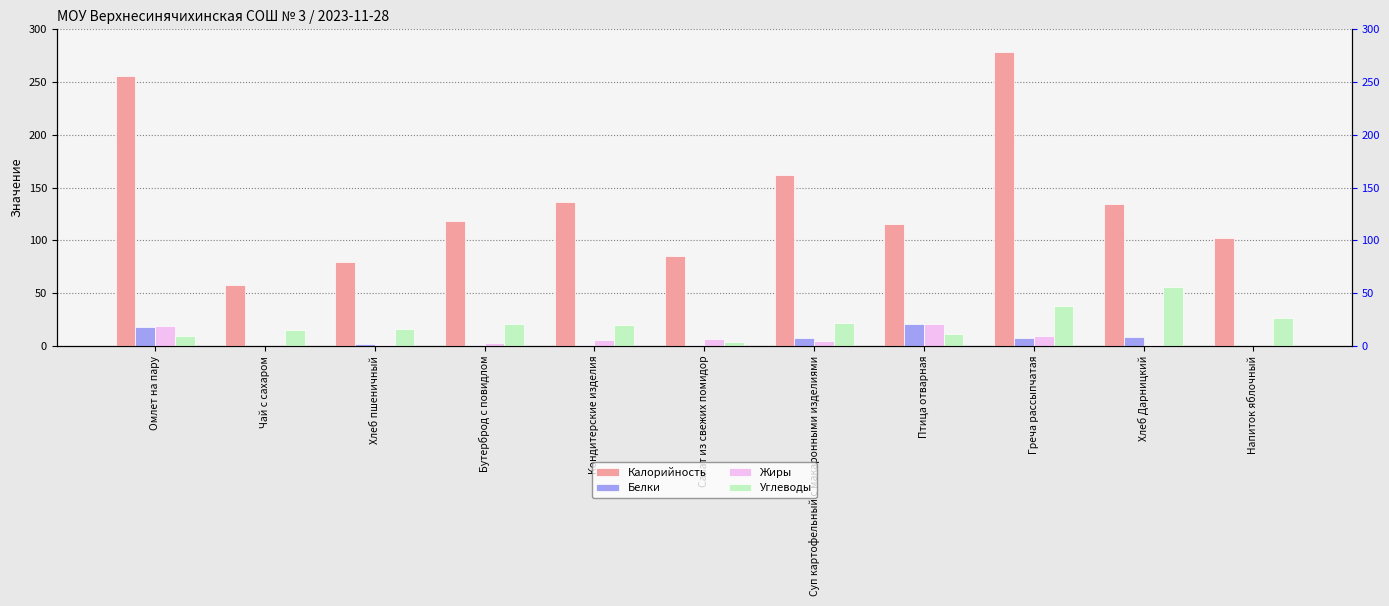

At which label does Углеводы first exceed 20?

Бутерброд с повидлом